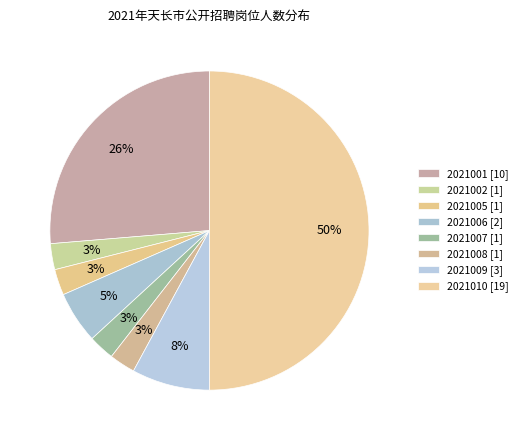

Which slice is the largest?

2021010